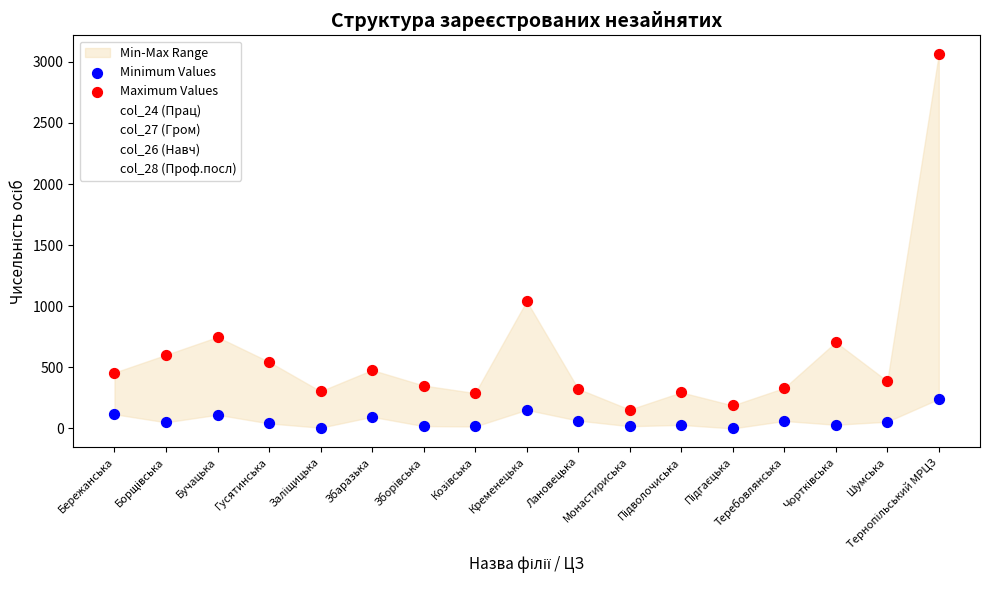

Which series reaches the minimum Y coordinate?

col_28 (Проф.посл)